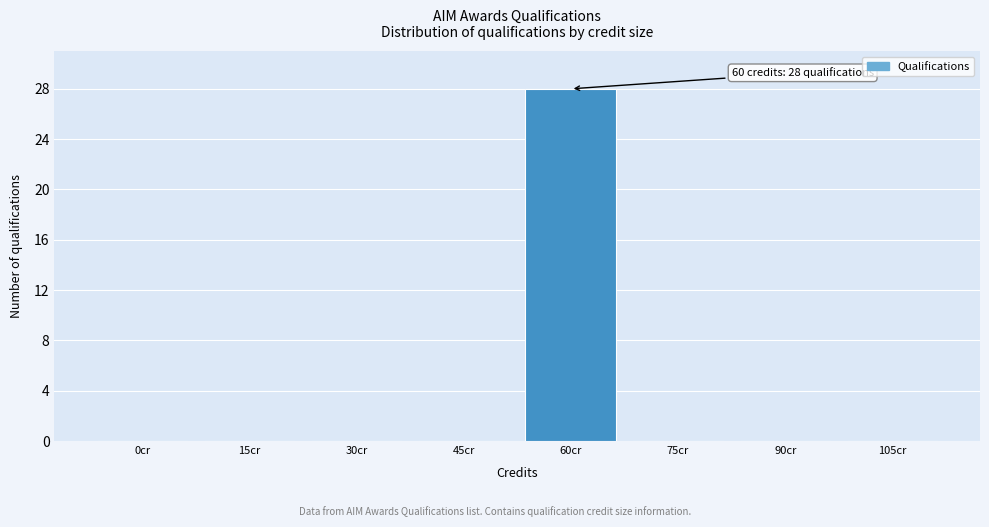

Reading left to right, extract all data points from this chart.

0cr=0	15cr=0	30cr=0	45cr=0	60cr=28	75cr=0	90cr=0	105cr=0